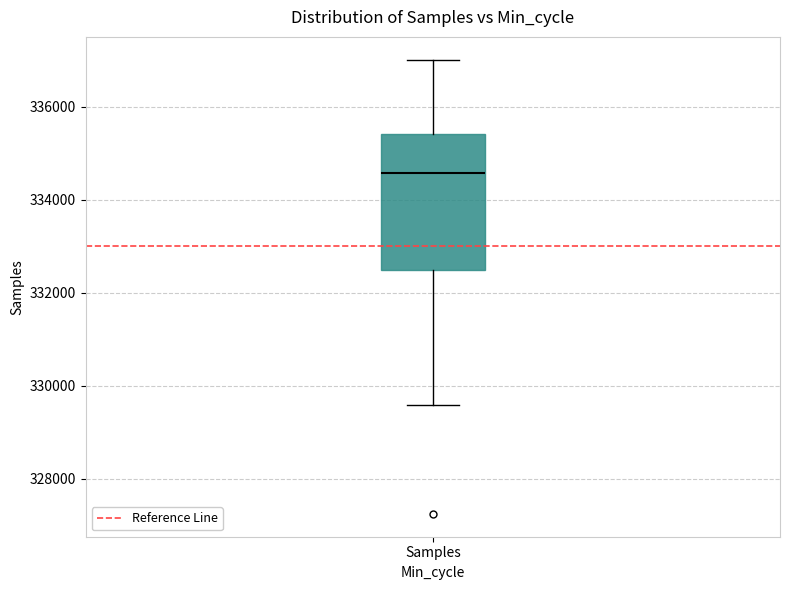

Read this box plot against the y-axis: the position of the median line, the range covered by the box, and the ends of both whiskers. The values are not printed on the chart, so give them approximately, as read against the axis.

median 334600, box 332600 to 335400, whiskers 329600 to 337000